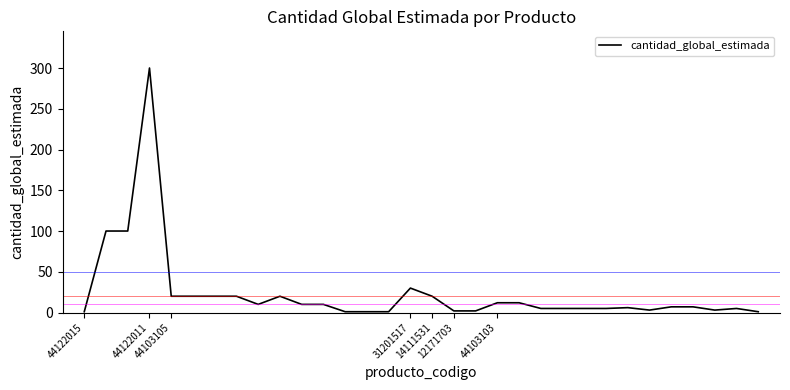

What is the difference between the maximum and minimum values?

299